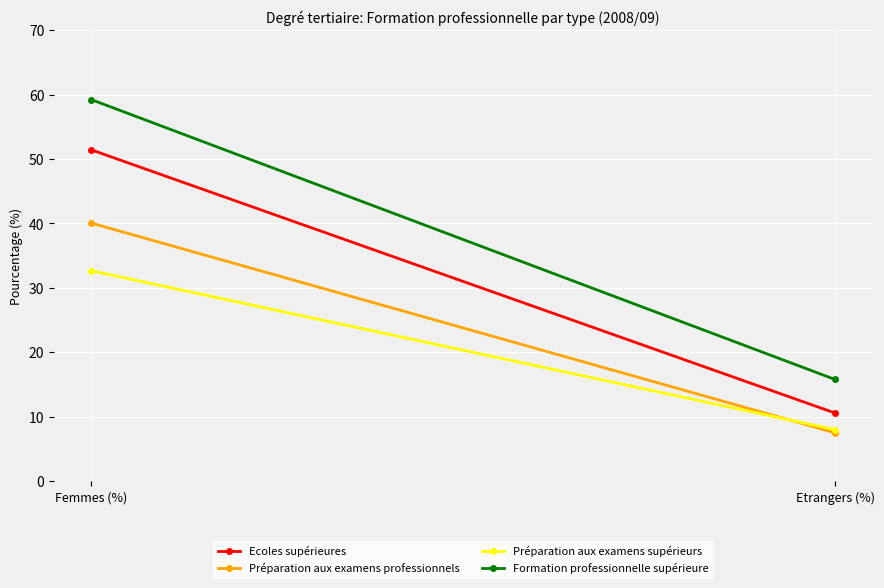

What is the maximum value shown in the chart?

59.2